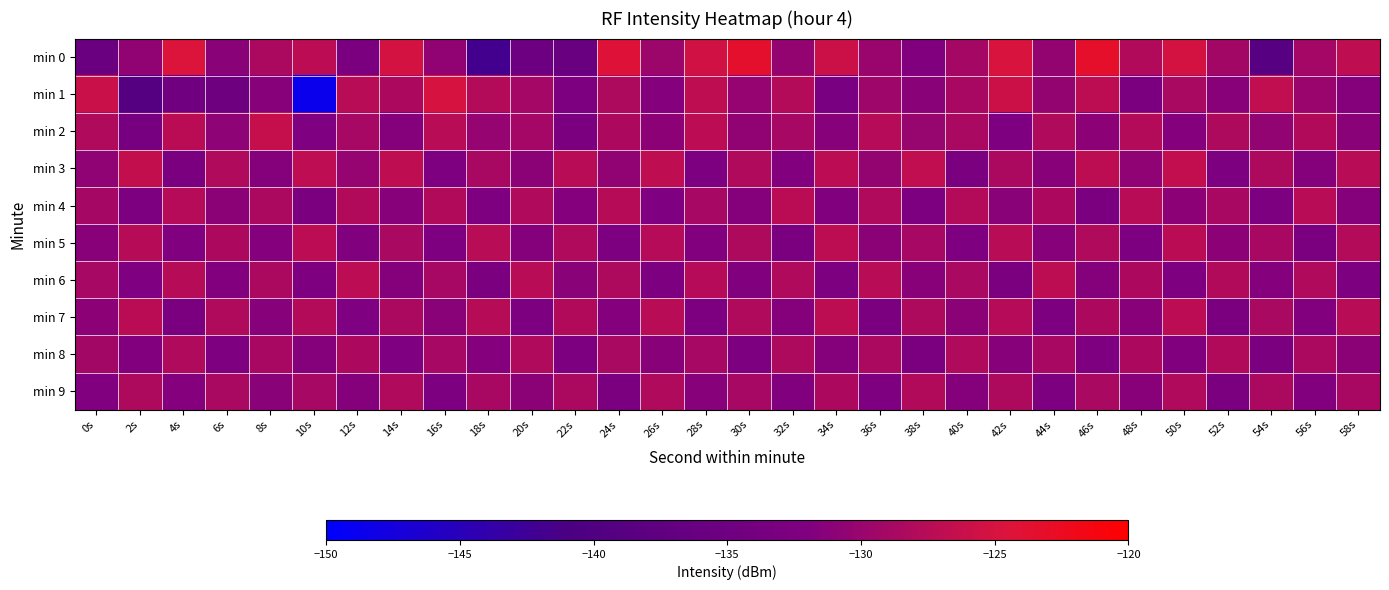

How many distinct data groups are displayed?

10